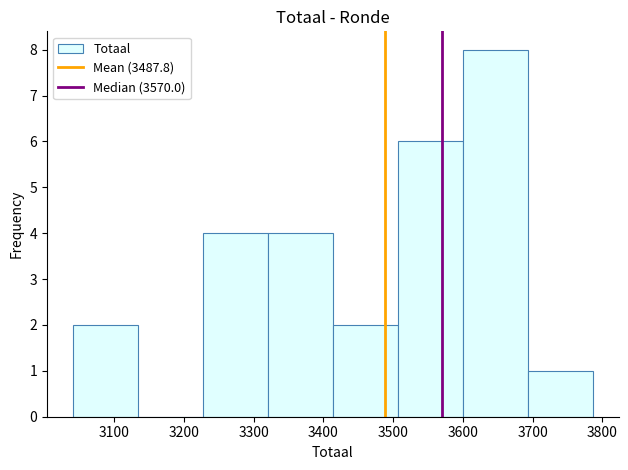

Over which range of the x-axis is the bar tallest?

3600 to 3690